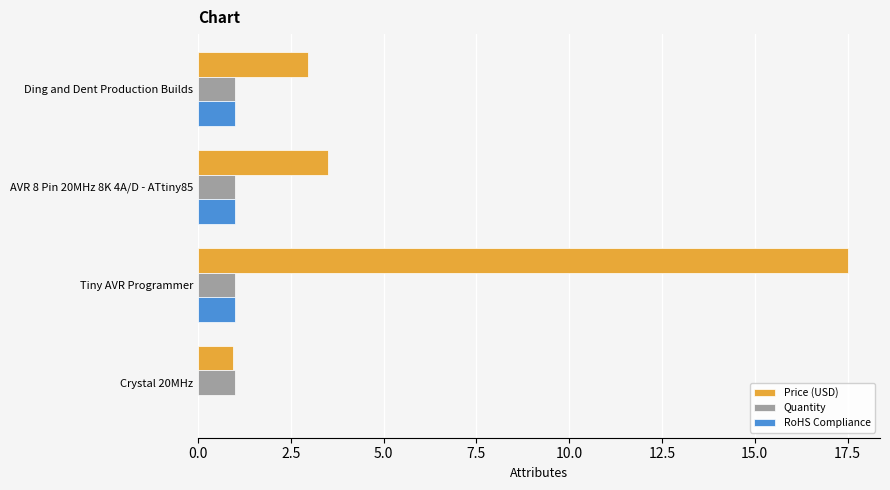

Where is Price (USD) nearest to the value 9?

AVR 8 Pin 20MHz 8K 4A/D - ATtiny85